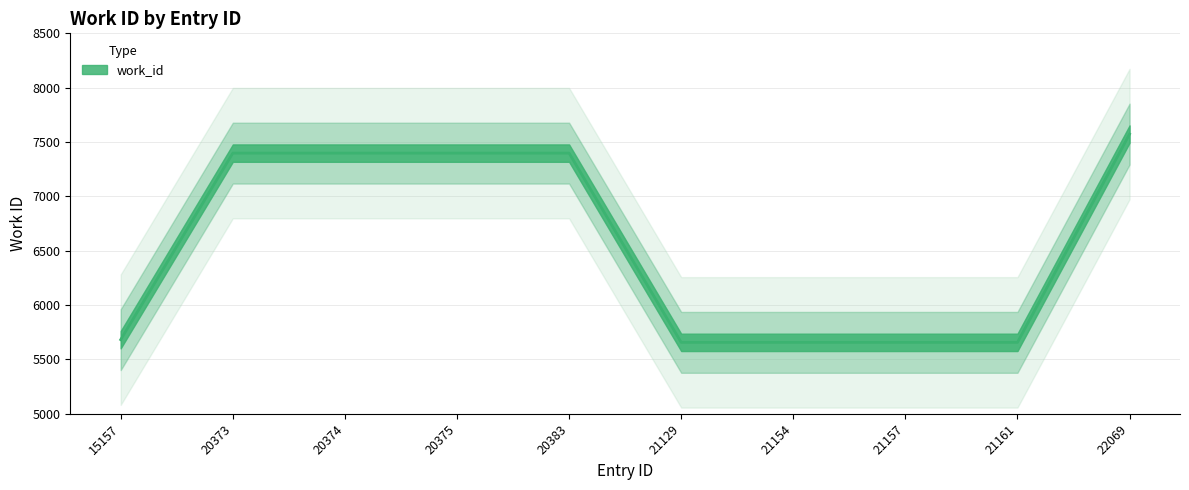

What is the smallest value displayed?

5657